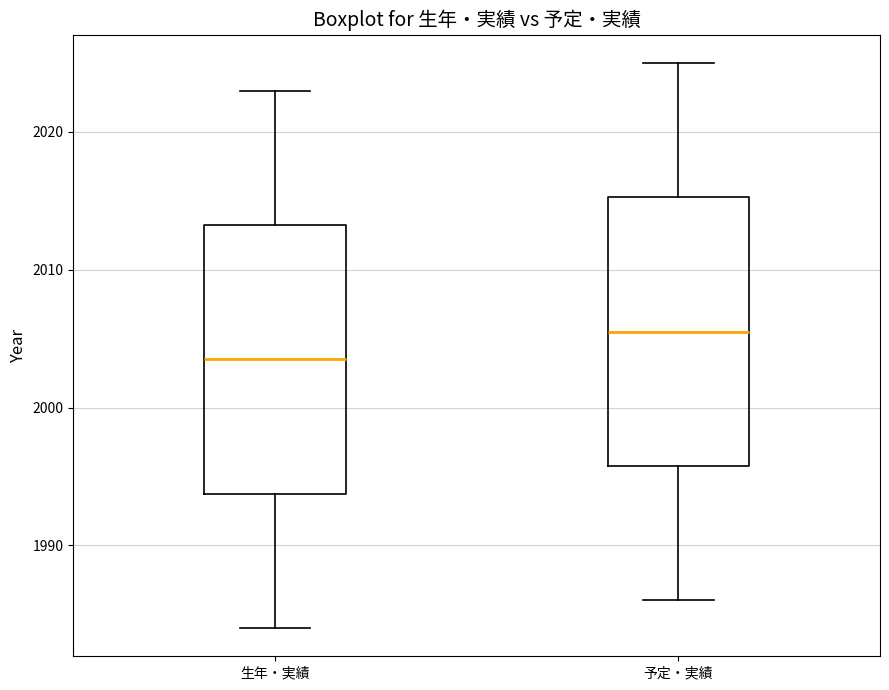

Where is the lower edge of the box for 予定・実績 on the y-axis? The values are not printed on the chart, so give them approximately, as read against the axis.

1996